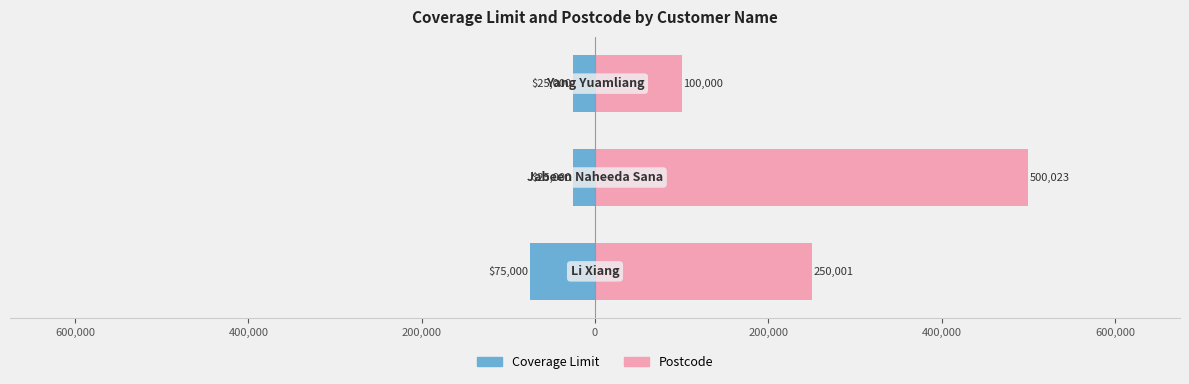

Reading left to right, transcribe all the data shown in this chart.

Coverage Limit: 800,000=-75000	600,000=-25000	400,000=-25000
Postcode: 800,000=250001	600,000=500023	400,000=100000